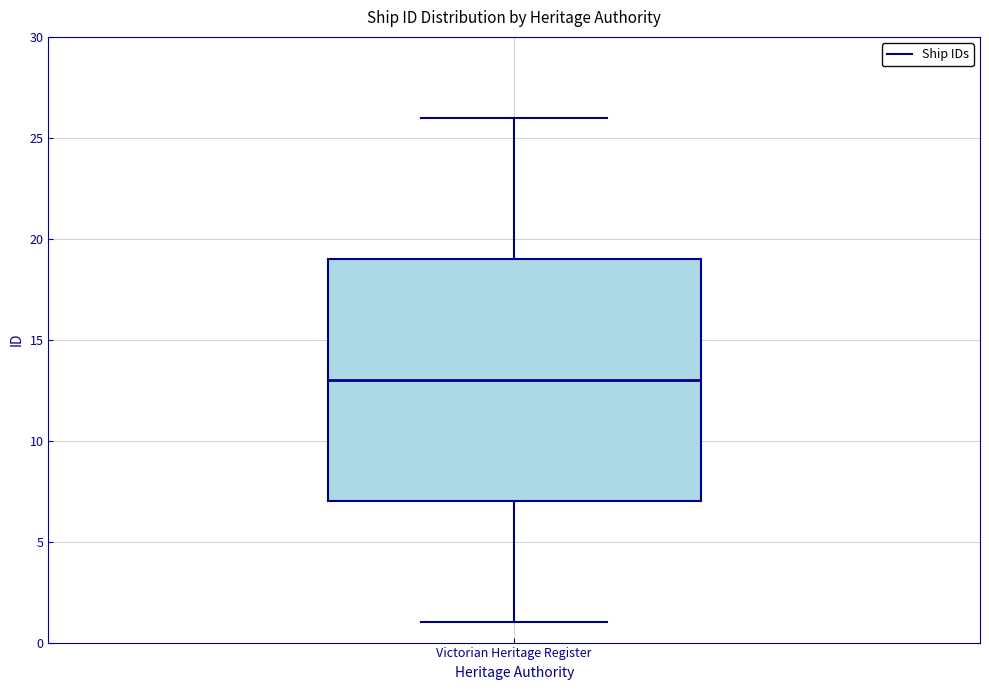

Where does the upper whisker of the box for Victorian Heritage Register end on the y-axis? The values are not printed on the chart, so give them approximately, as read against the axis.

26